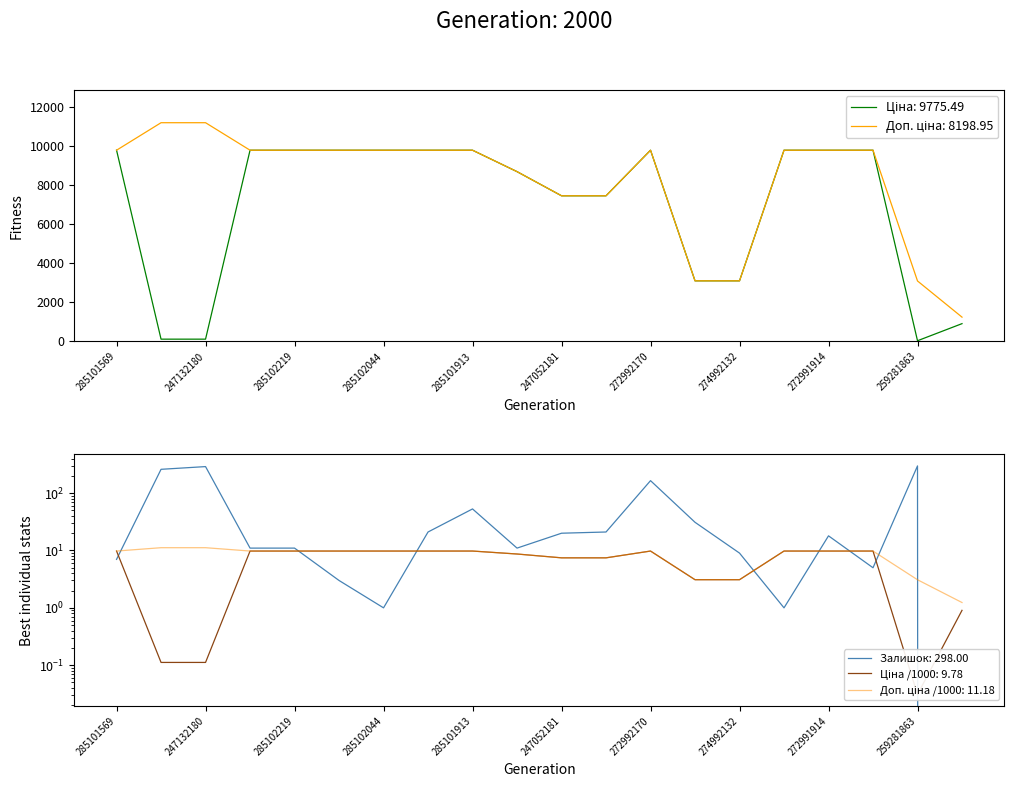

Reading left to right, transcribe all the data shown in this chart.

Ціна: 9775.5	111.8	111.8	9775.5	9775.5	9775.5	9775.5	9775.5	9775.5	8679.5	7444.6	7444.6	9775.5	3094.7	3094.7	9775.5	9775.5	9775.5	30.9	904.9
Доп. ціна: 9775.5	11182.0	11182.0	9775.5	9775.5	9775.5	9775.5	9775.5	9775.5	8679.5	7444.6	7444.6	9775.5	3095.0	3095.0	9775.5	9775.5	9775.5	3088.0	1237.9
Залишок: 7.0	260.0	290.0	11.0	11.0	3.0	1.0	21.0	53.0	11.0	20.0	21.0	165.0	31.0	9.0	1.0	18.0	5.0	298.0	0.0